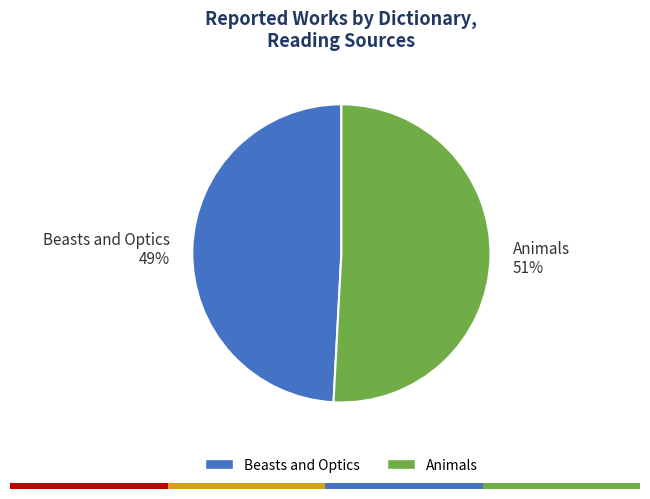

To the nearest percent, what is the average slice percentage?

50%